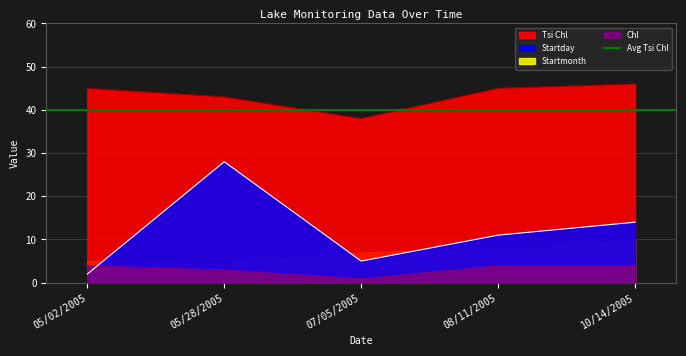

At which label does Startday reach its minimum?

05/02/2005